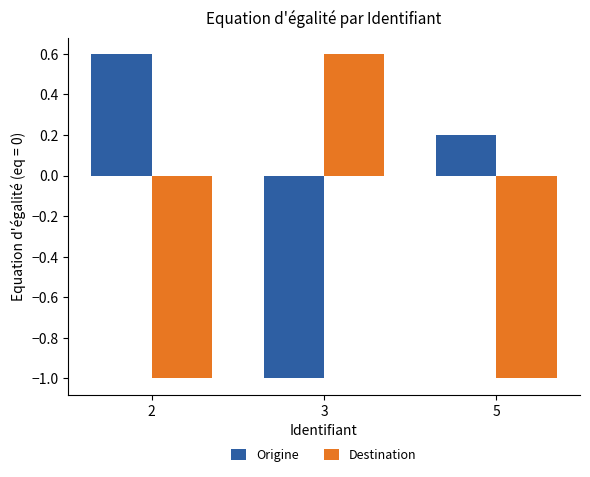

Reading right to left, extract all data points from this chart.

Origine: 0.2	-1.0	0.6
Destination: -1.0	0.6	-1.0